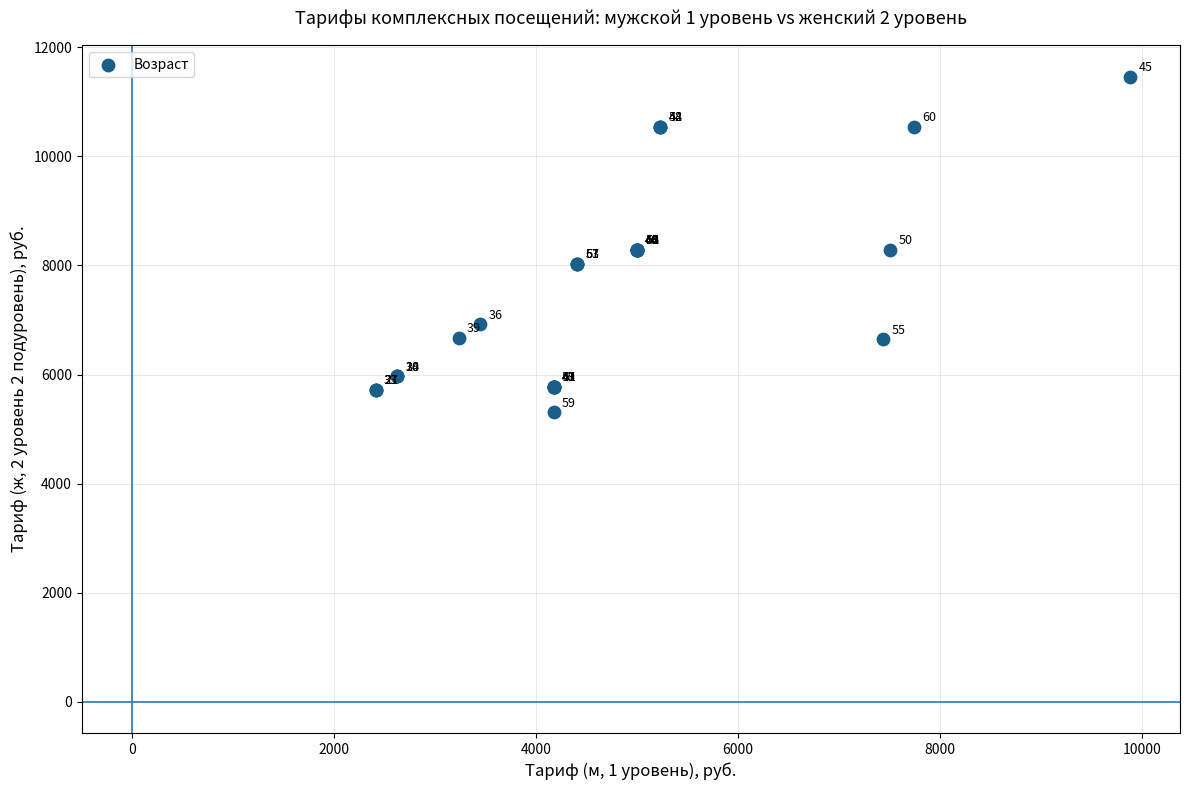

What Y value in the scatter plot is closest to 8384?

8285.8